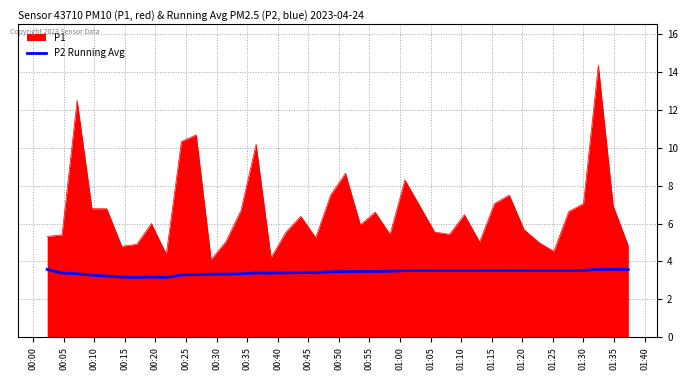

Which series has the largest total across all categories?

P1